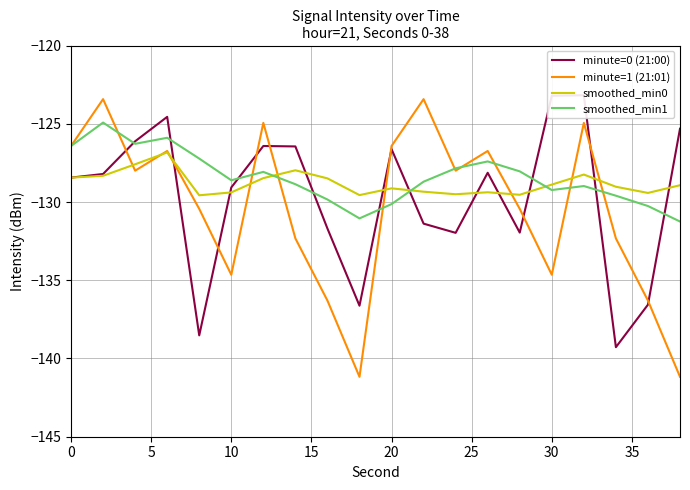

True or false: minute=1 (21:01) has a value of -235.7 at 30.

False